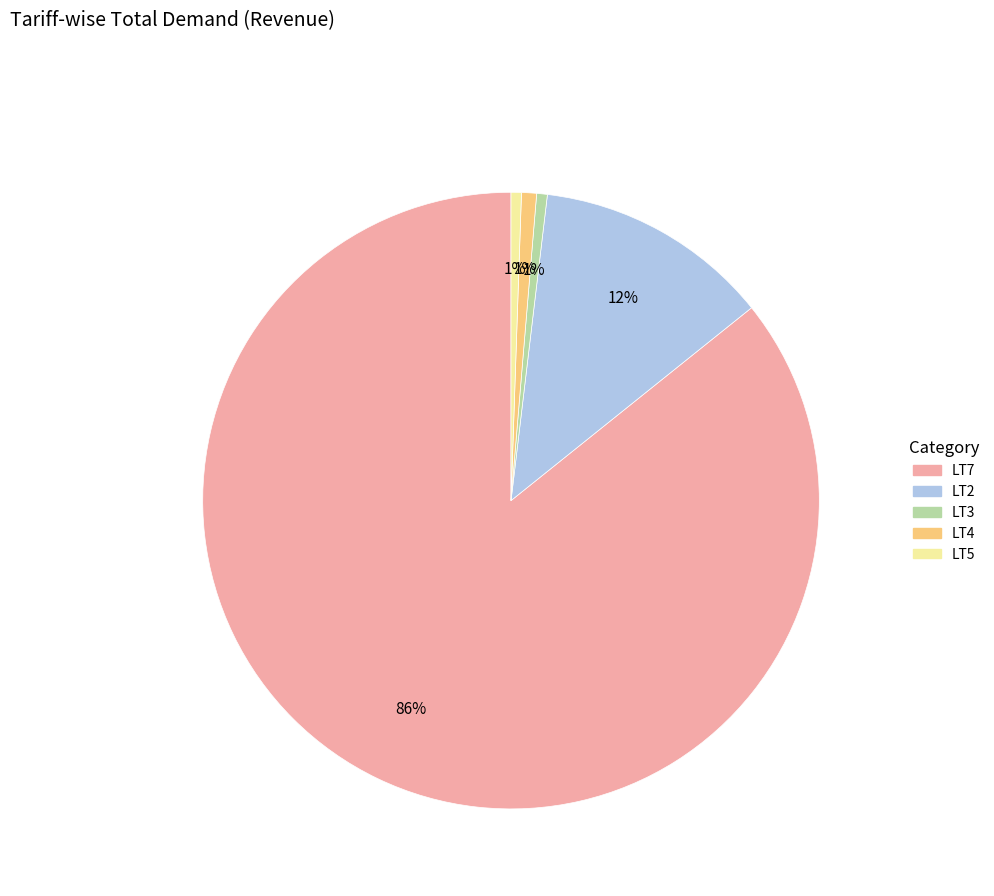

To the nearest percent, what is the average slice percentage?

20%